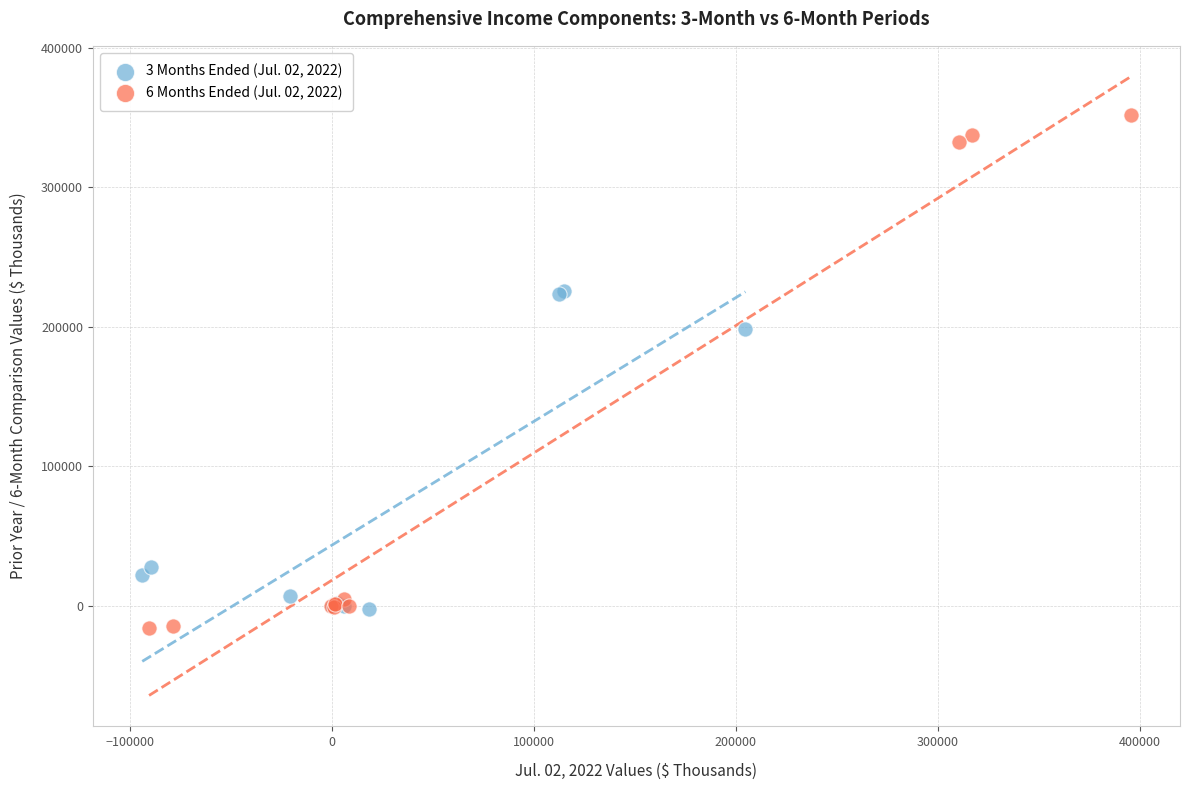

Which series has the widest spread of Y values?

6 Months Ended (Jul. 02, 2022)